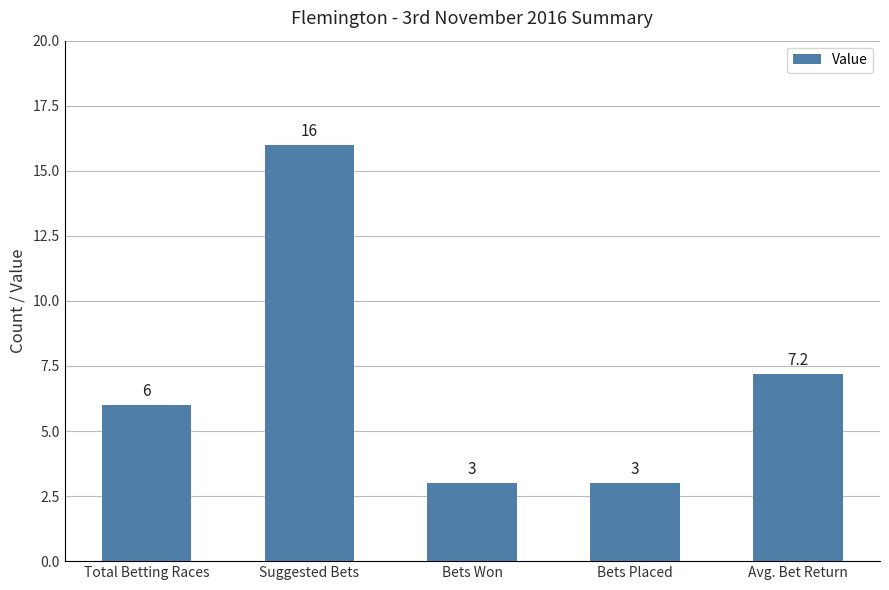

Does the chart contain stacked bars?

No